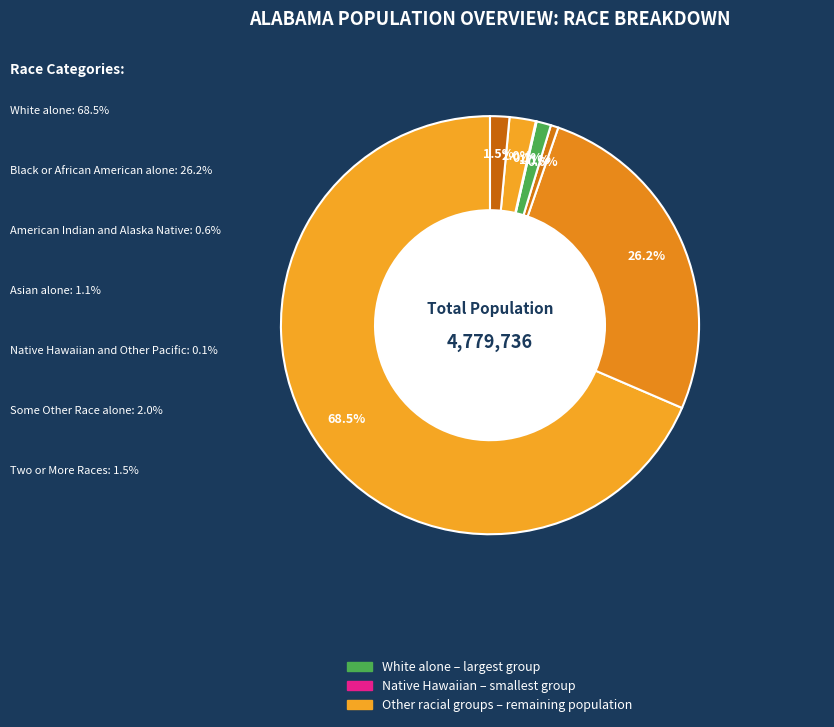

Which category has the biggest portion of the pie?

White alone